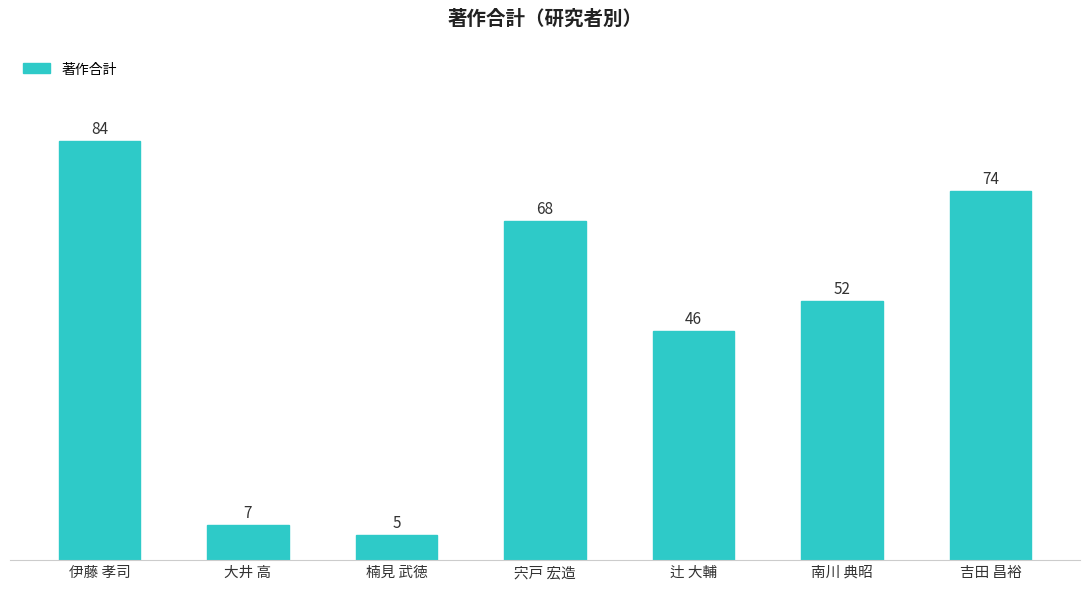

How many values are below 52?

3